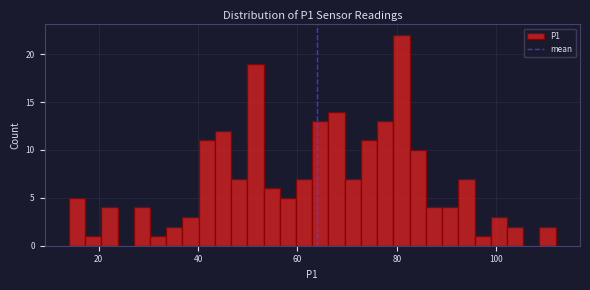

Around what value on the x-axis is the tallest bar? Give the approximate position of its centre, as read against the axis.

80